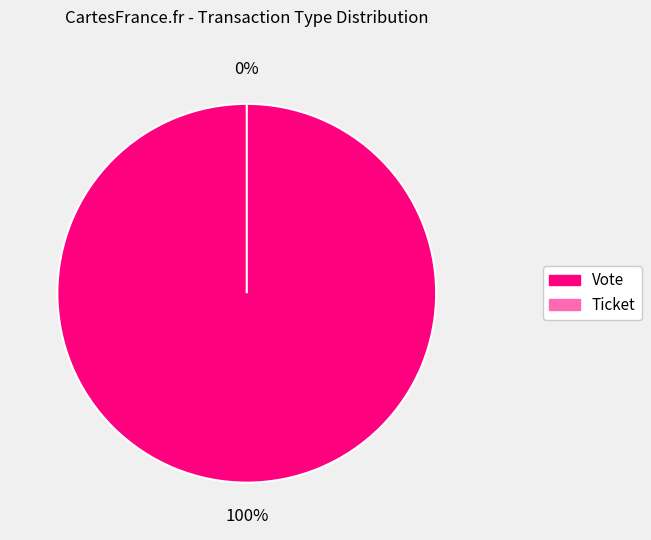

Rank the categories by value from highest to lowest.

Vote, Ticket